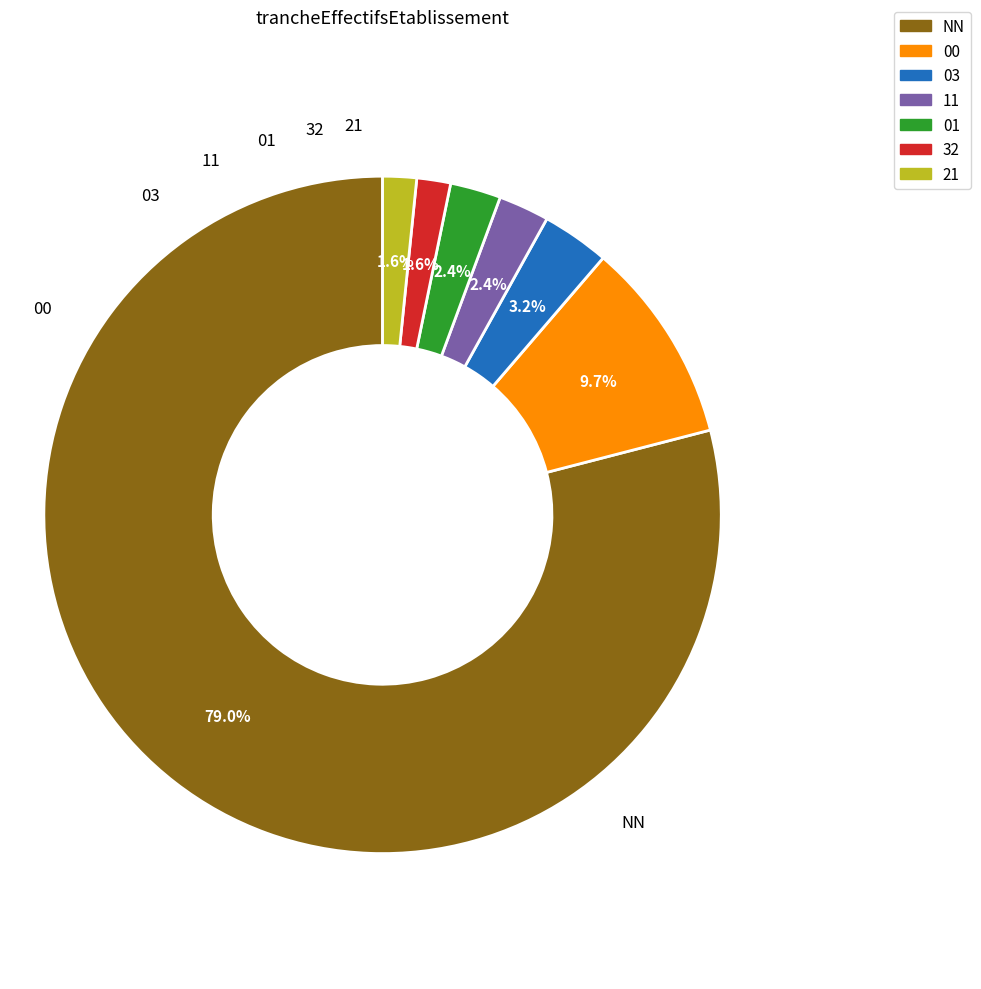

Count the number of slices in the pie.

7